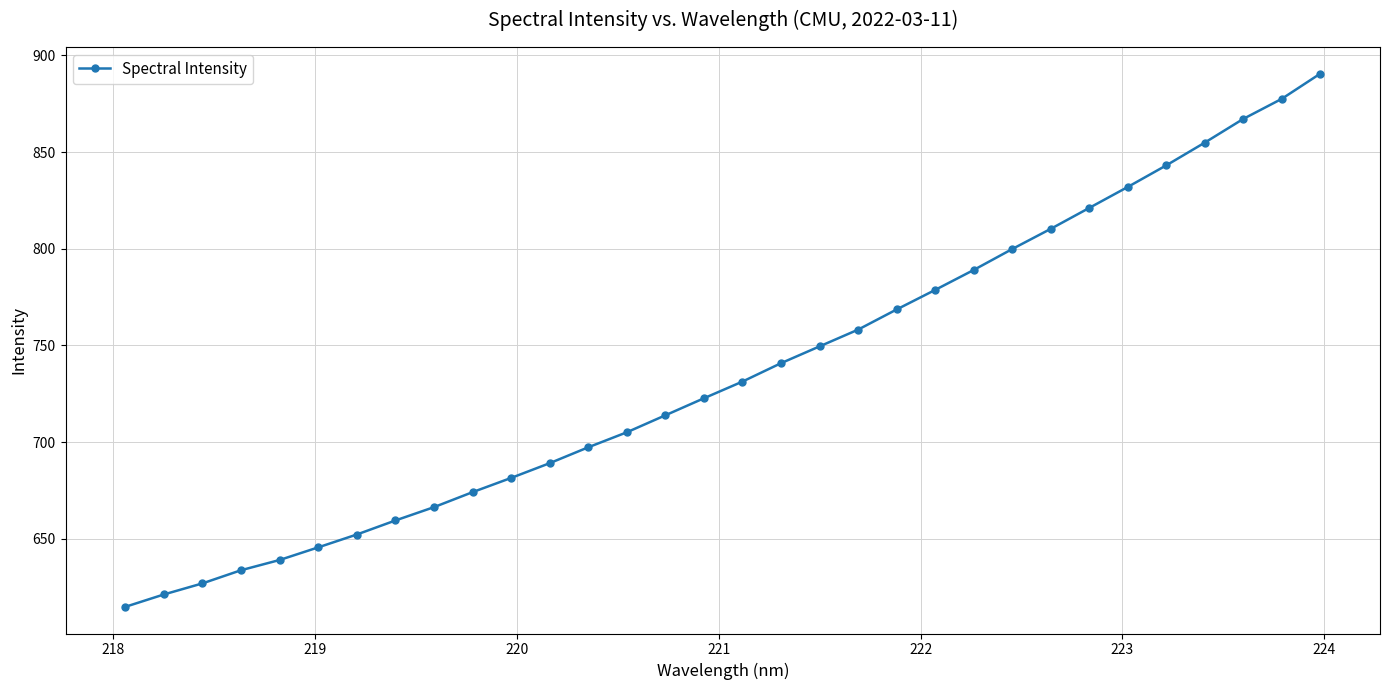

What is the sum of all values?

23555.8